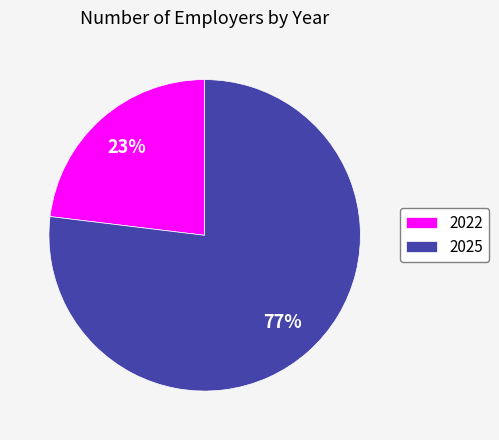

Count the number of slices in the pie.

2